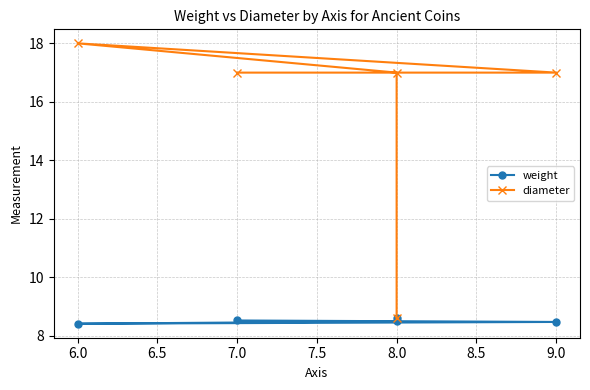

How many series are shown in this chart?

2